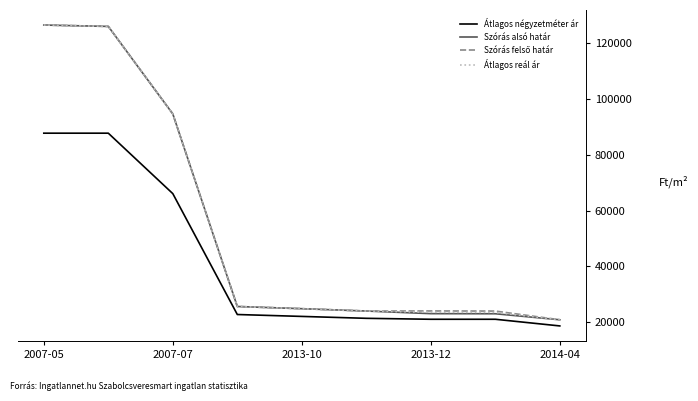

What is the minimum value for Átlagos reál ár?

20840